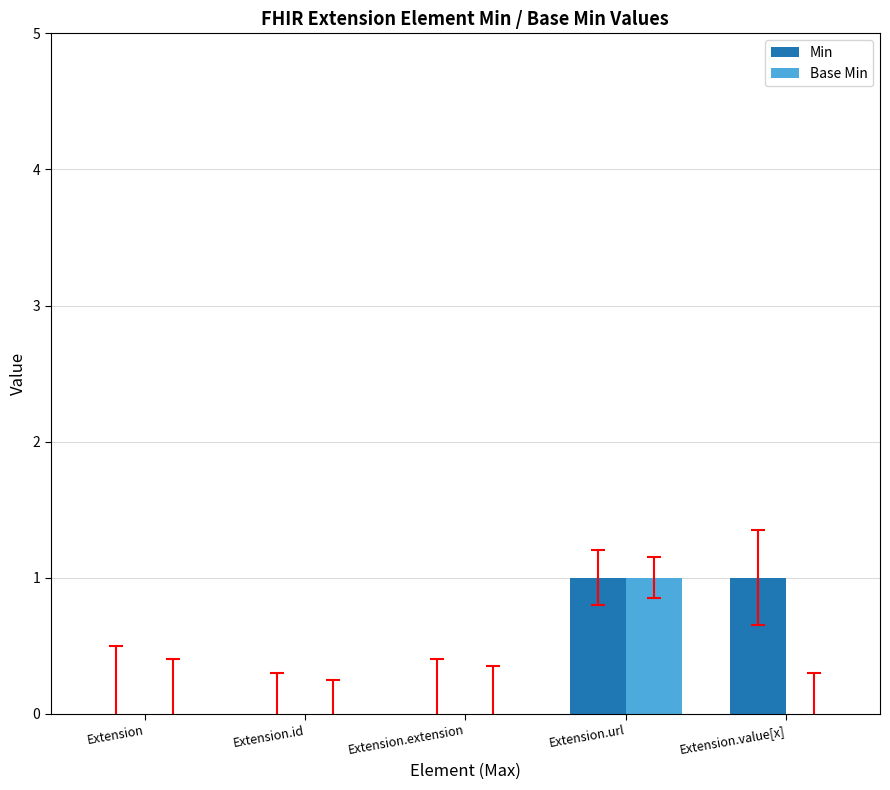

Which series has the largest total across all categories?

Min